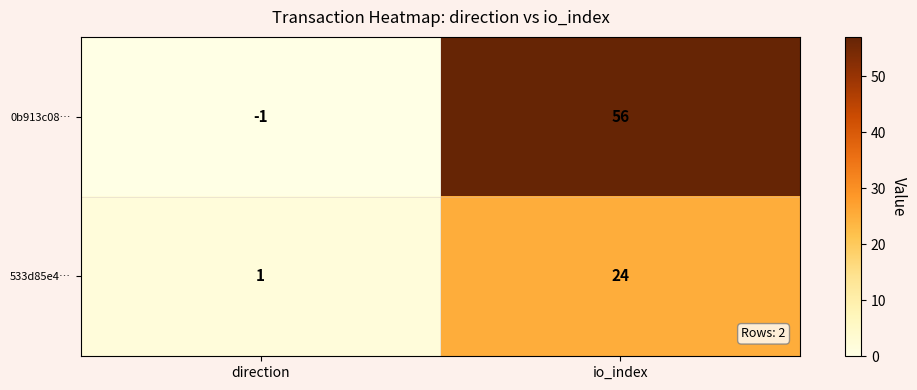

True or false: 0b913c08… has a value of 56 at io_index.

True